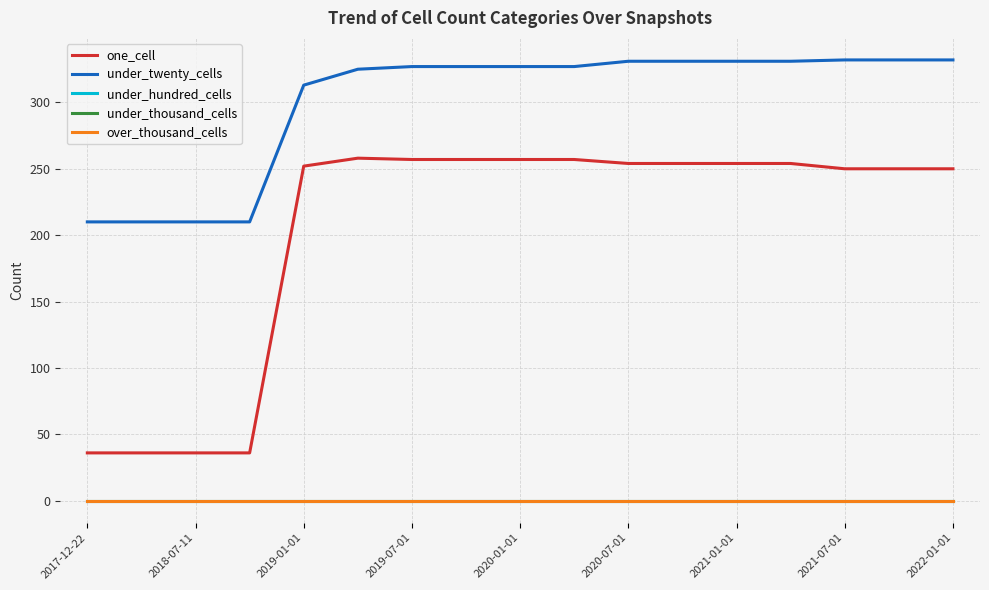

Rank the series by their maximum value, from highest to lowest.

under_twenty_cells, one_cell, under_hundred_cells, under_thousand_cells, over_thousand_cells